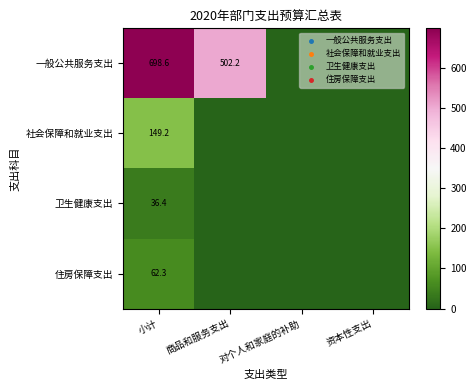

At how many categories does at least one series exceed 72?

2